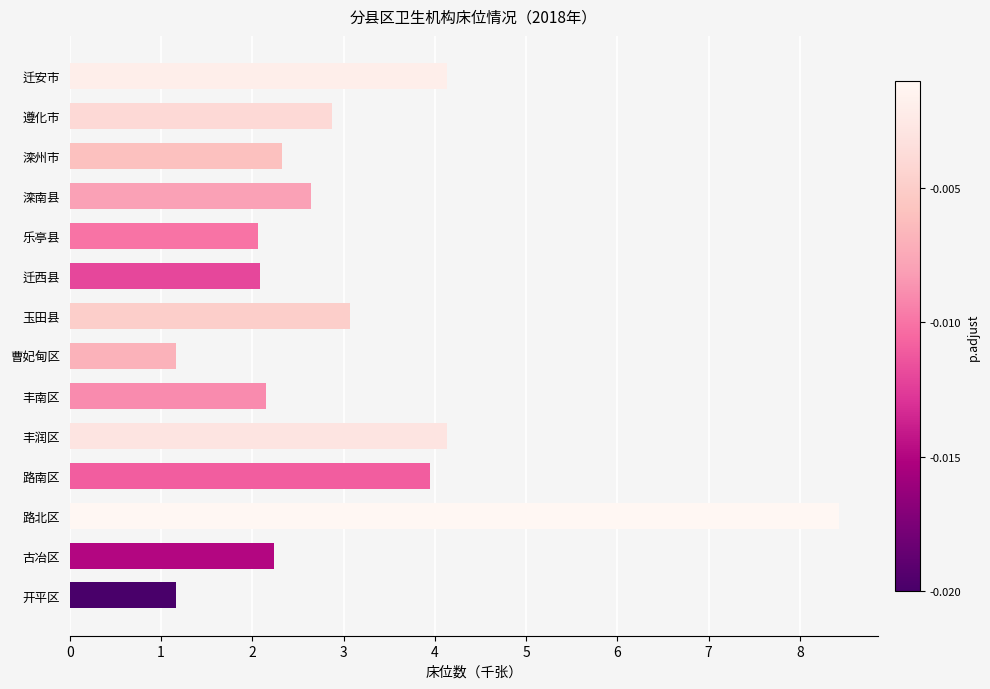

Which category has the highest value across all series?

路北区